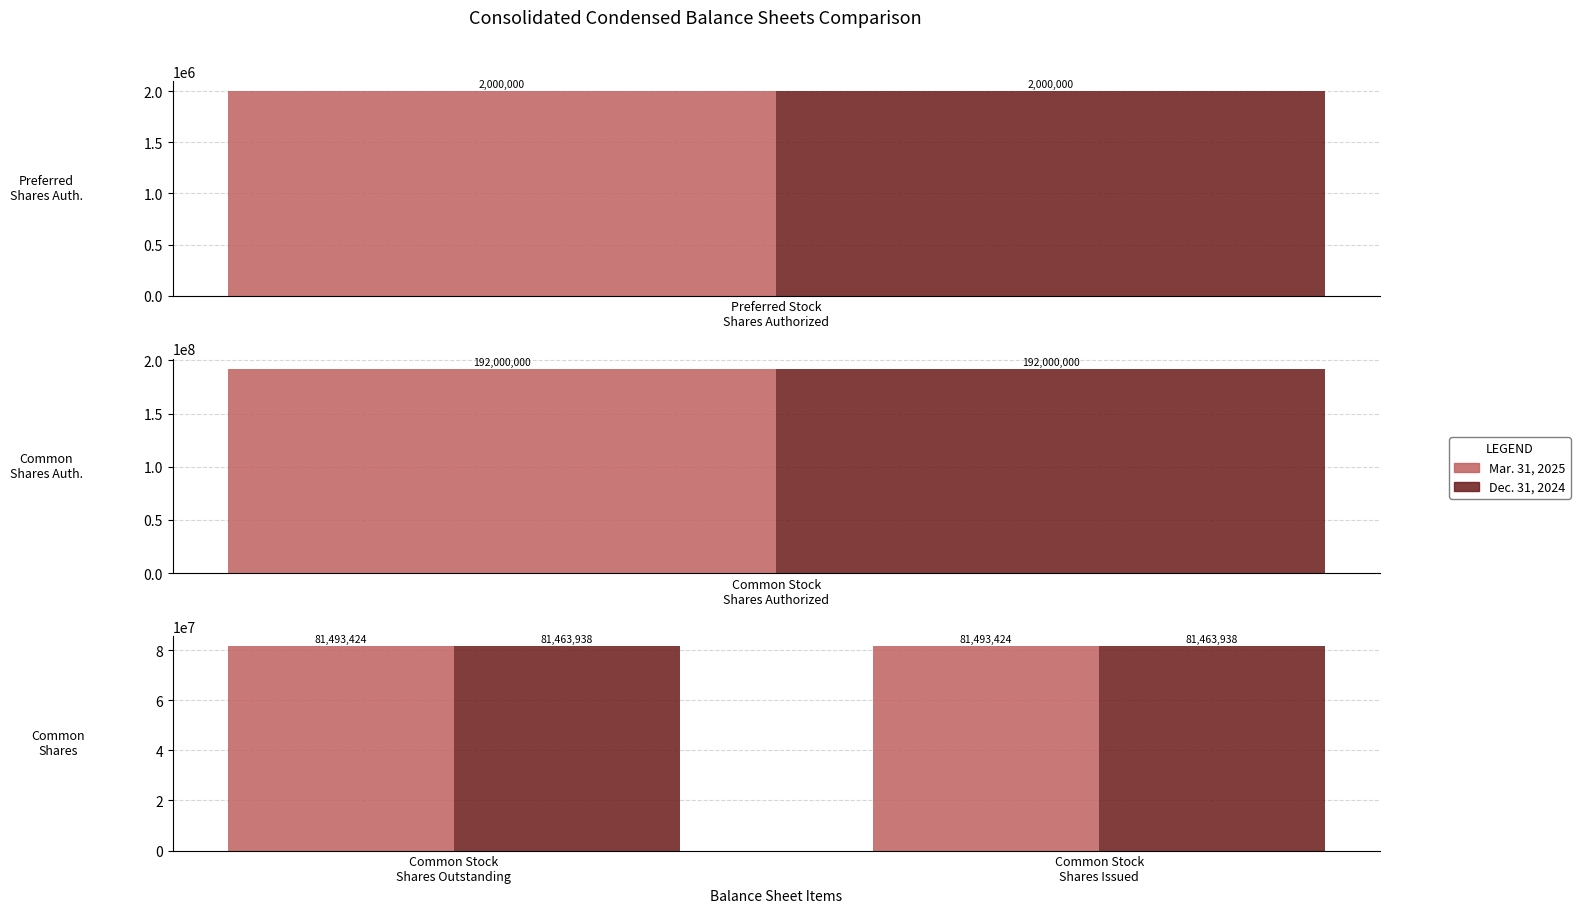

Which series has the largest total across all categories?

Mar. 31, 2025